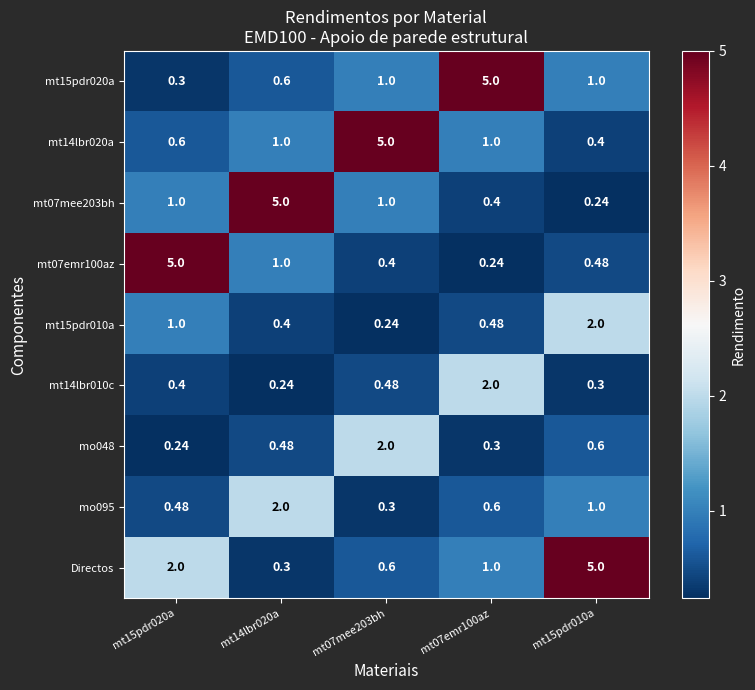

Which series has the largest total across all categories?

Directos